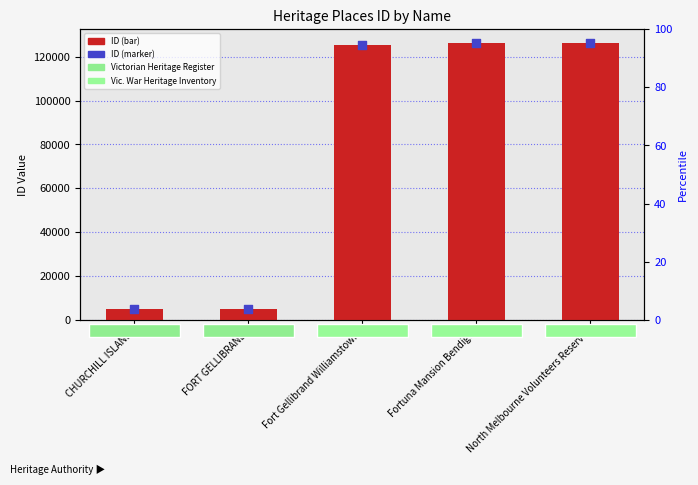

Which series reaches the maximum Y coordinate?

ID